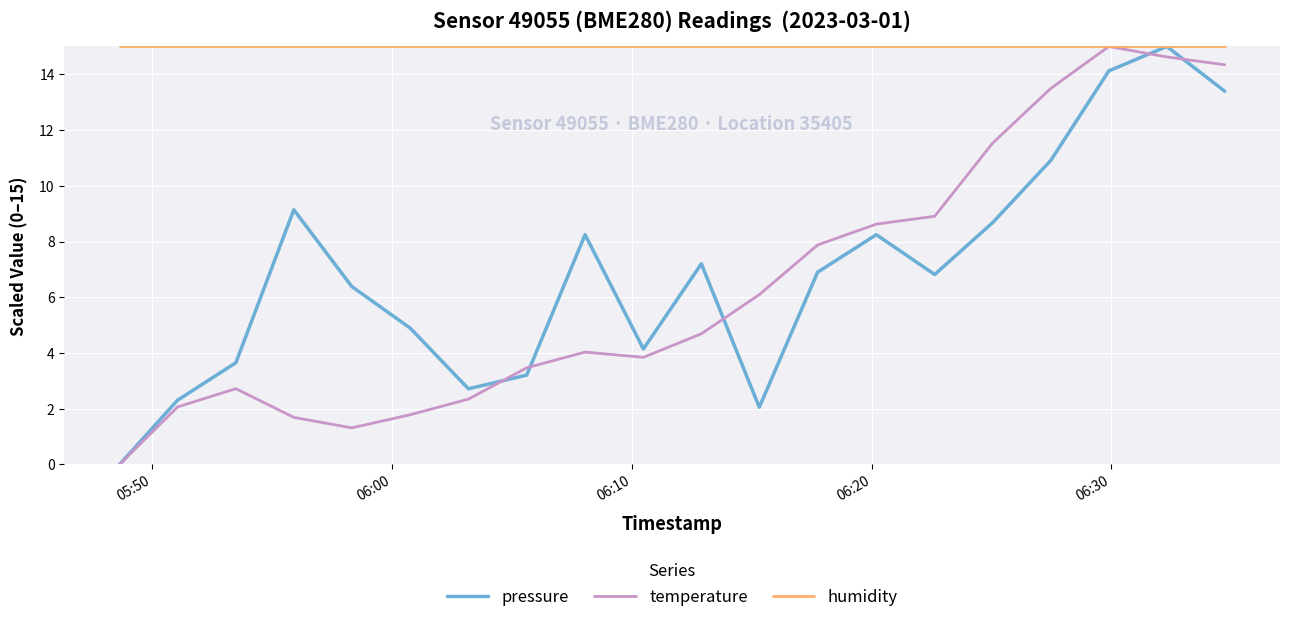

Which series has the largest total across all categories?

humidity